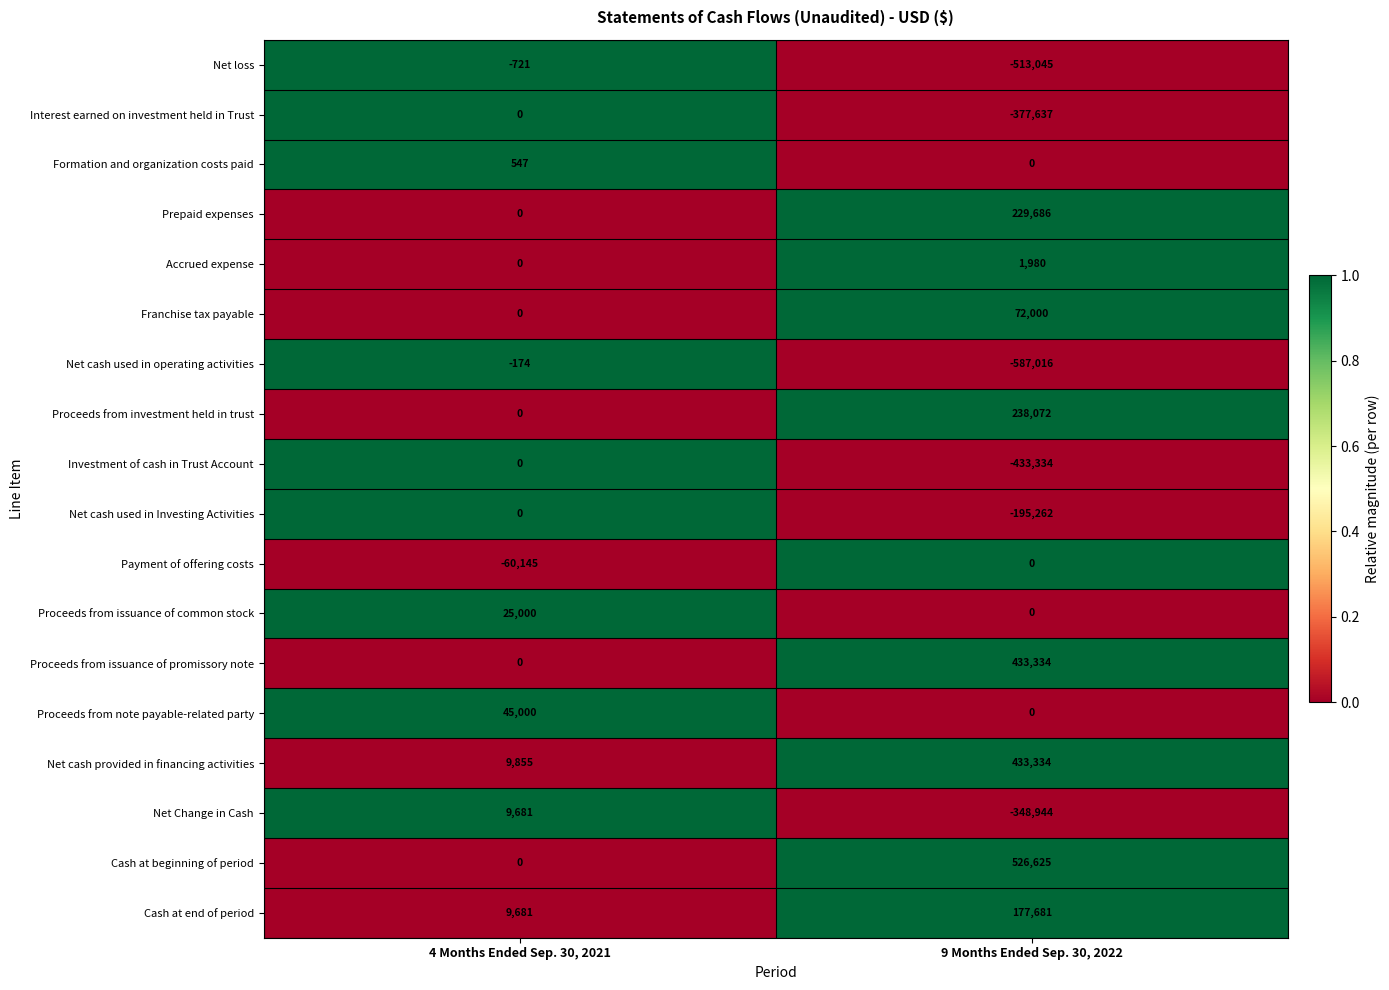

The Accrued expense series shows 792 at 4 Months Ended Sep. 30, 2021. True or false?

False